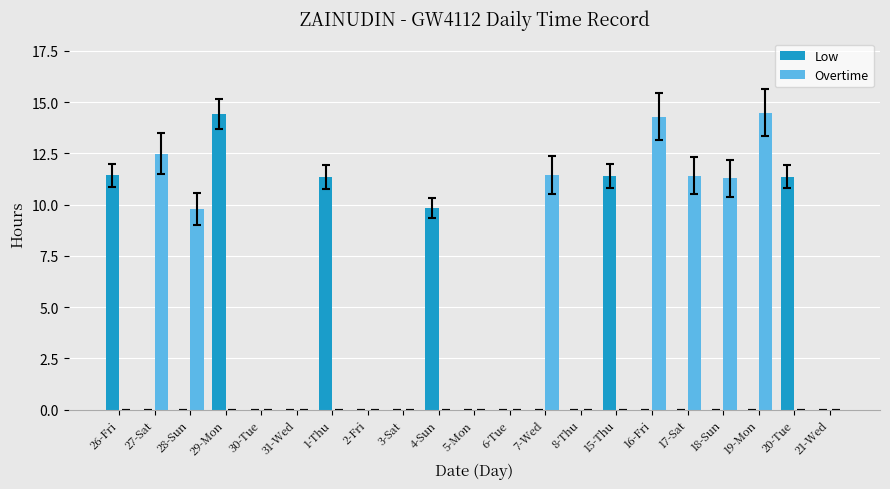

Is the value of Overtime at 2-Fri greater than the value of Low at 4-Sun?

No